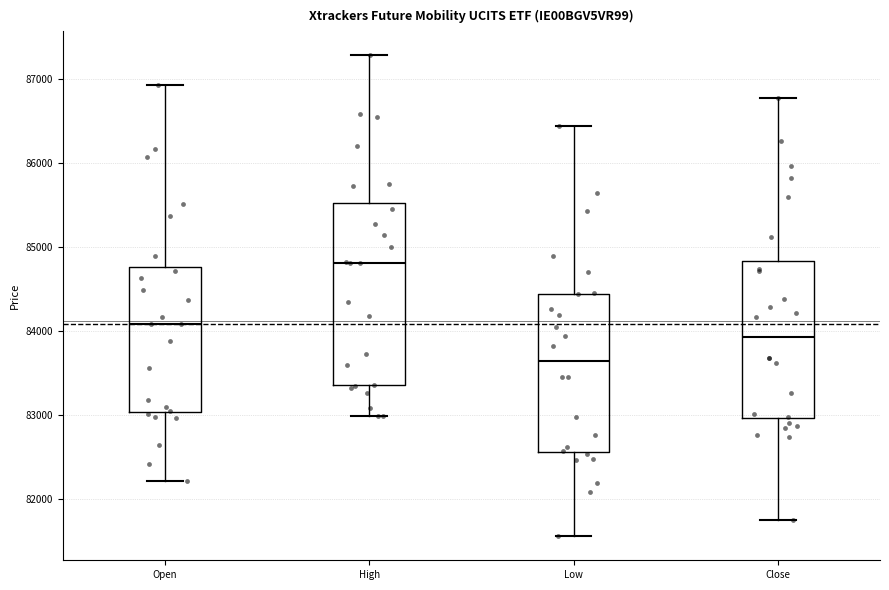

Where does the upper whisker of the box for Low end on the y-axis? The values are not printed on the chart, so give them approximately, as read against the axis.

86400